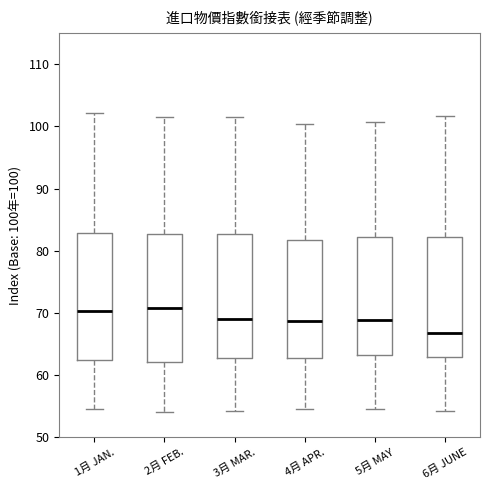

Reading left to right, read every box against the y-axis: the position of its median line, the range the box covers, and the ends of its whiskers. The values are not printed on the chart, so give them approximately, as read against the axis.

1月 JAN.: median 70, box 62 to 83, whiskers 55 to 102
2月 FEB.: median 71, box 62 to 83, whiskers 54 to 102
3月 MAR.: median 69, box 63 to 83, whiskers 54 to 102
4月 APR.: median 69, box 63 to 82, whiskers 54 to 100
5月 MAY: median 69, box 63 to 82, whiskers 54 to 101
6月 JUNE: median 67, box 63 to 82, whiskers 54 to 102